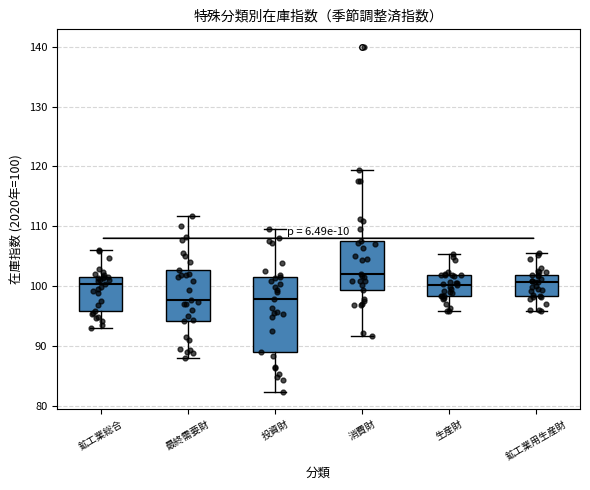

Comparing the boxes themselves (not the whiskers), which one is the tallest?

投資財